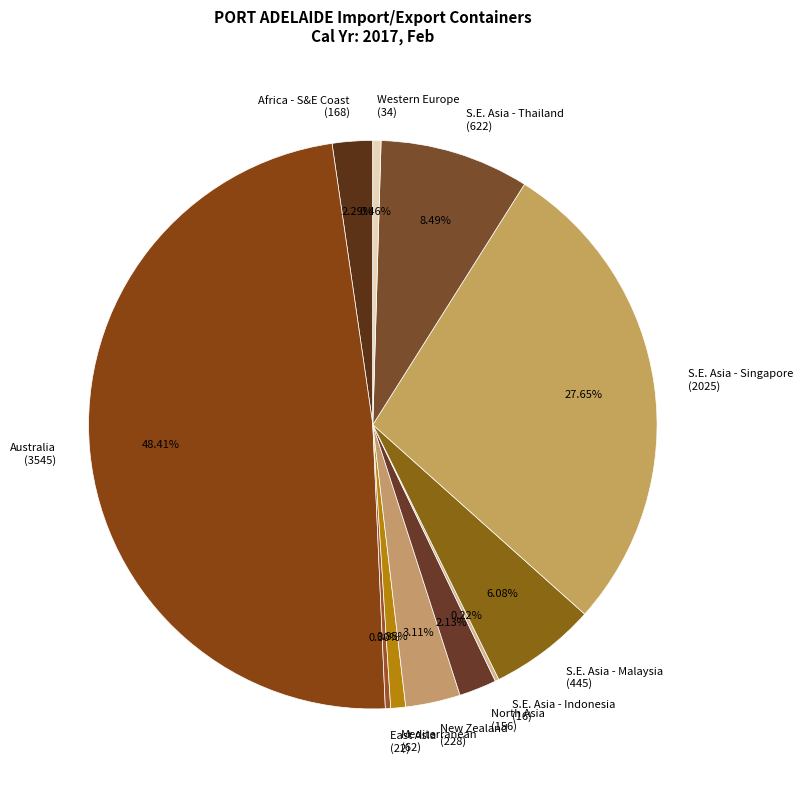

Is Western Europe (34) the majority of the pie?

No